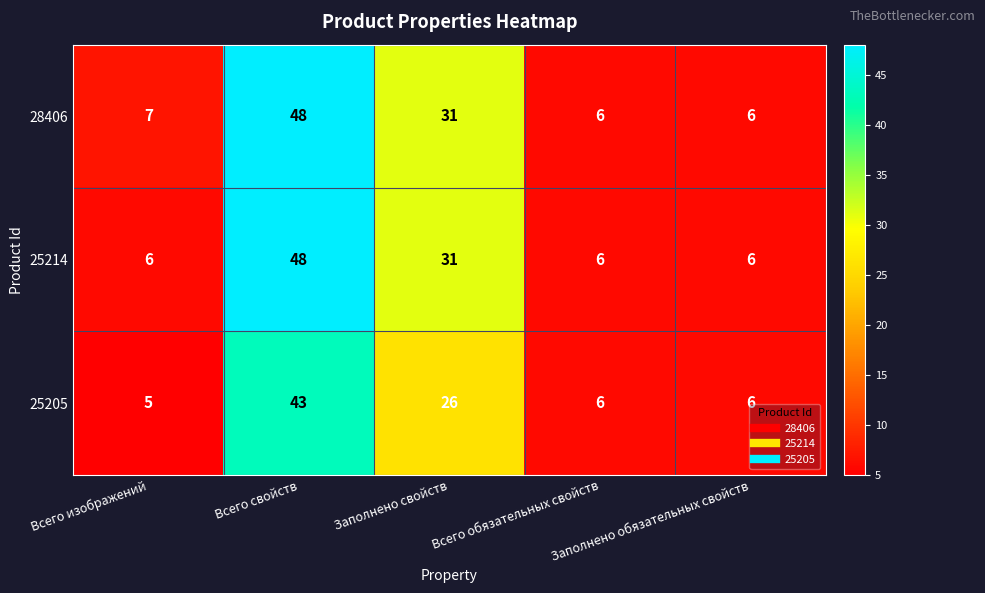

At which category does the chart reach its minimum across all series?

Всего изображений